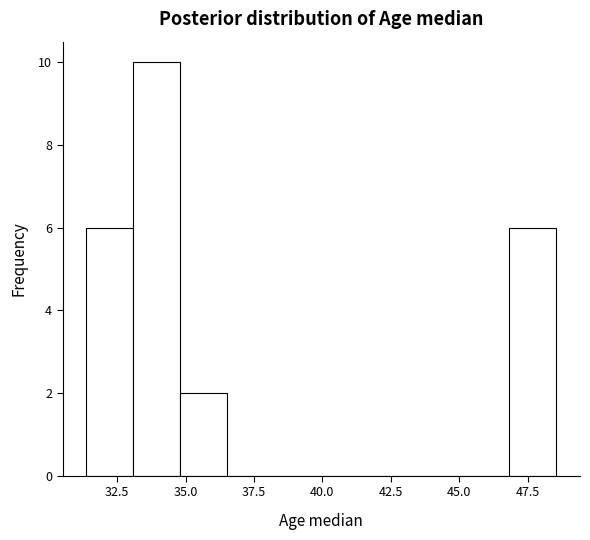

Read against the x-axis, roughly where is the centre of the tallest bar?

34.0